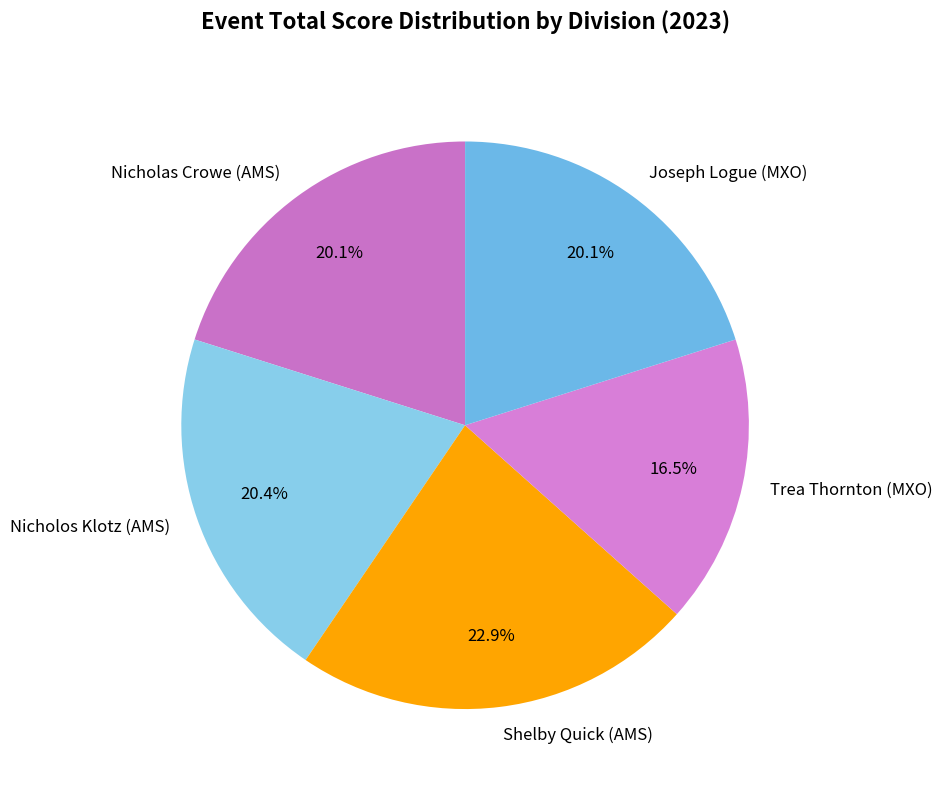

What is the total percentage of Shelby Quick (AMS) and Nicholos Klotz (AMS)?

43.3%